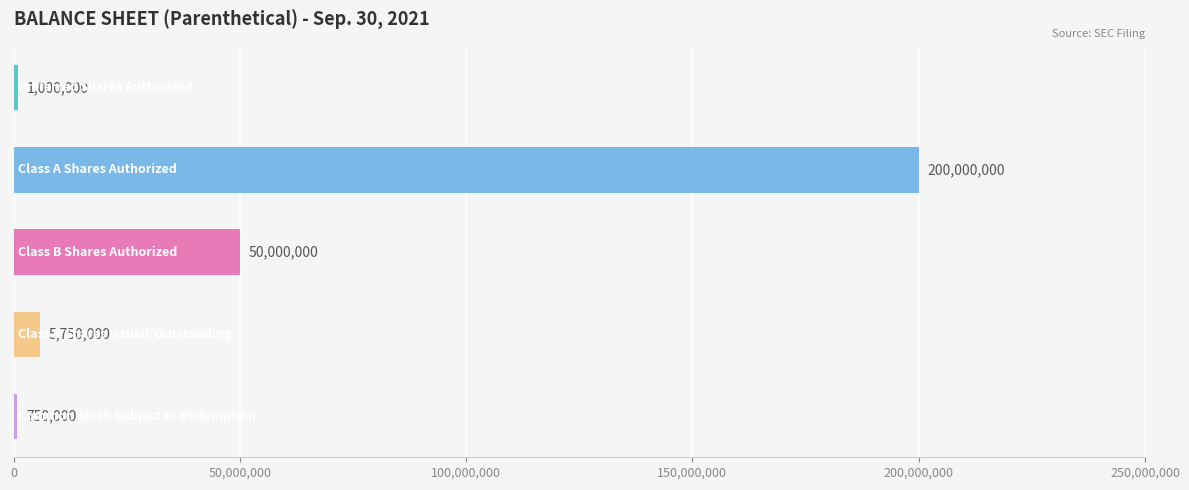

What is the sum of all values?

257500000